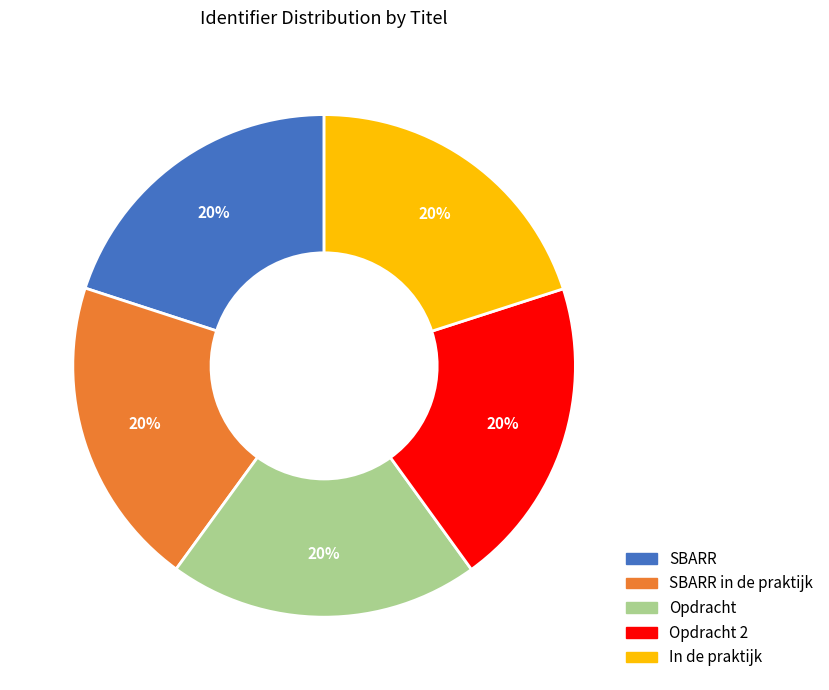

To the nearest percent, what portion does SBARR in de praktijk represent?

20%